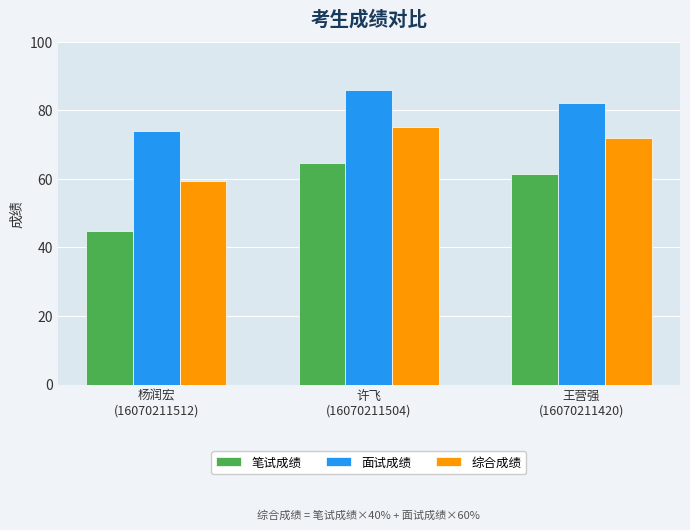

What is the minimum value shown in the chart?

44.9